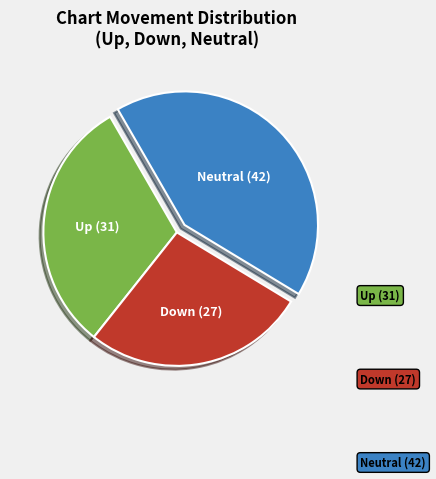

Does any single category account for the majority?

No